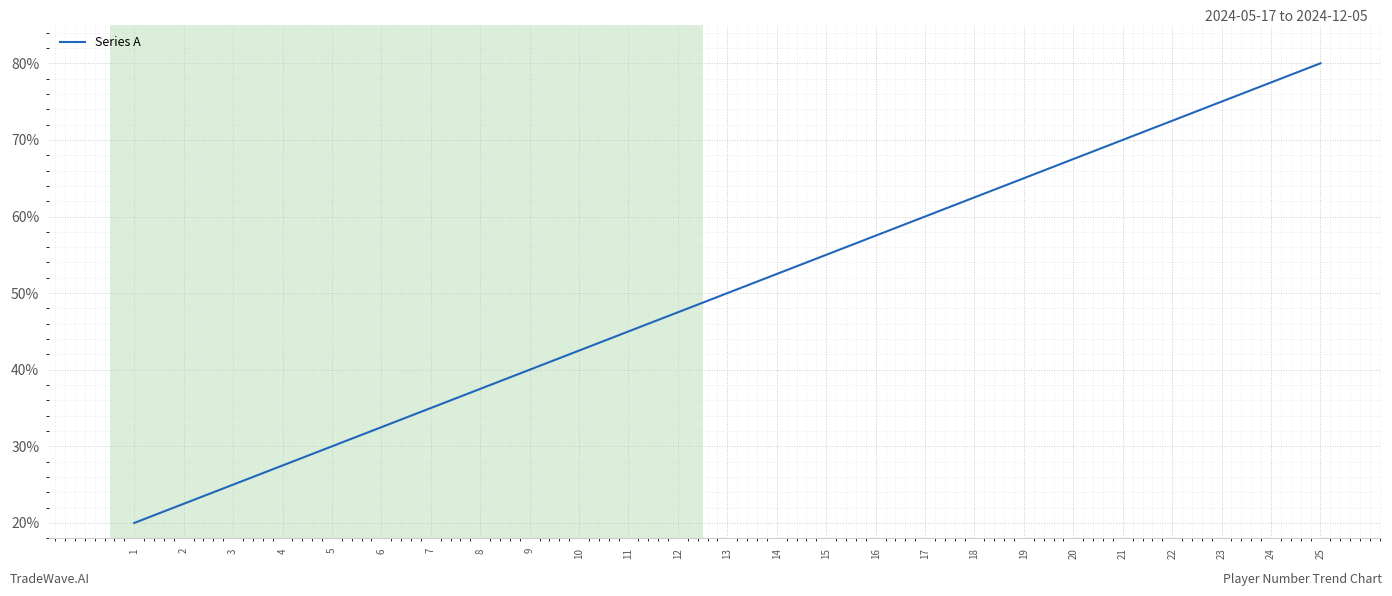

The chart shows a value of 62.5 at 18. True or false?

True